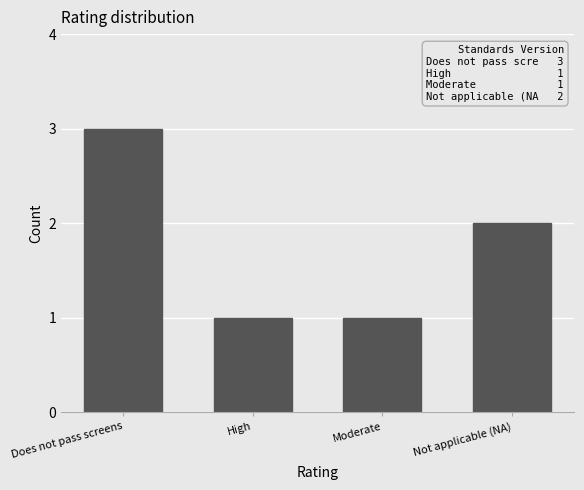

How many data points are less than 2?

2